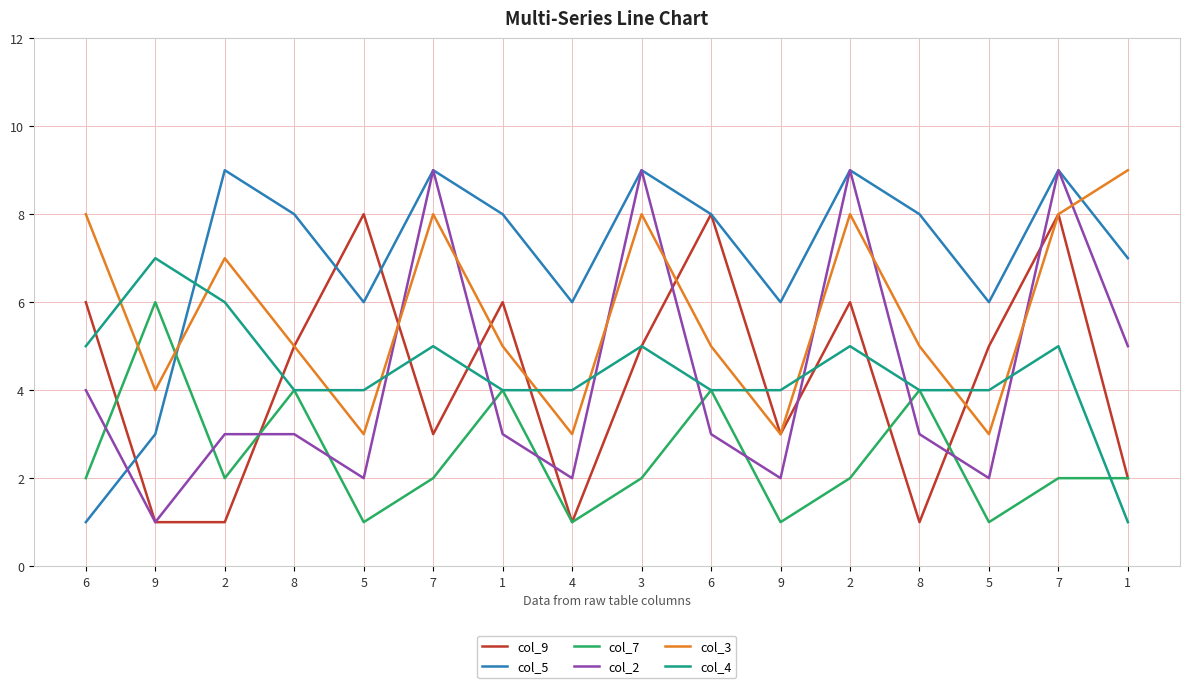

The value of col_5 at 6 is 4. True or false?

False